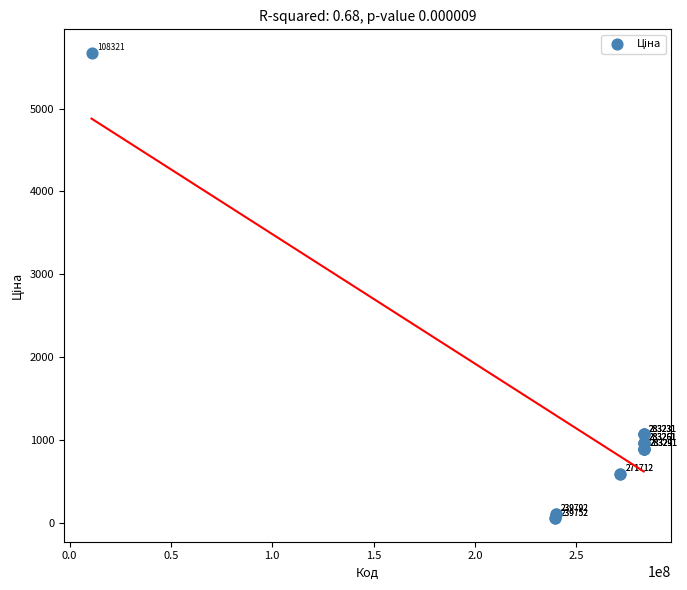

What Y value in the scatter plot is closest to 2865?

1069.8